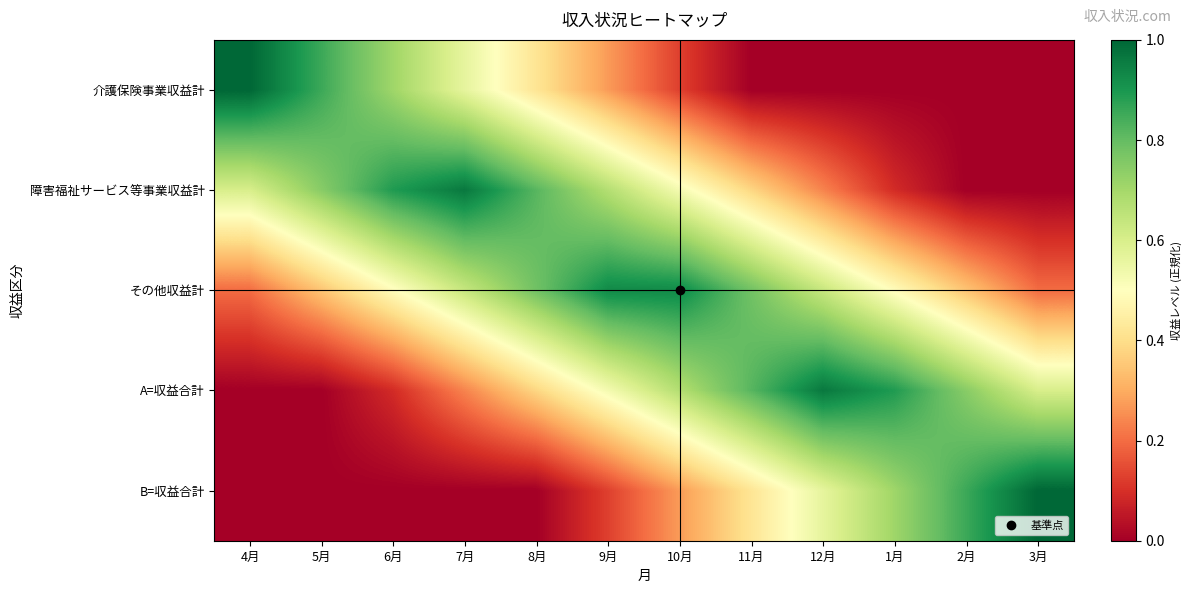

What is the spread (max minus min) of values at 8月?

0.8